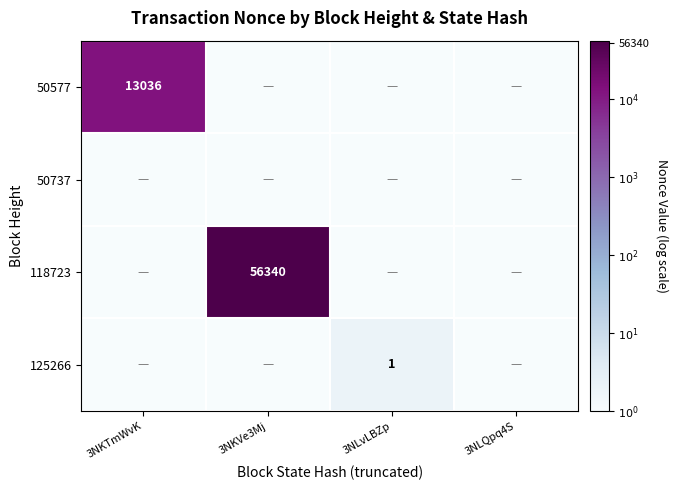

The 50577 series shows 3687 at 3NKTmWvK. True or false?

False